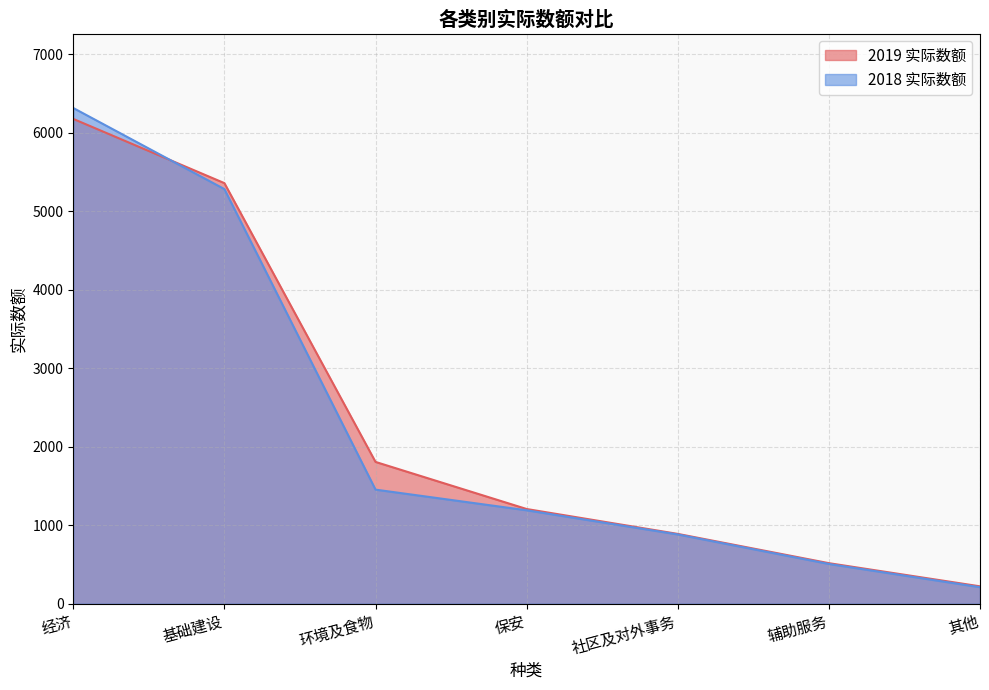

What is the value of the 2019 实际数额 point at the 4th from the left?

1206